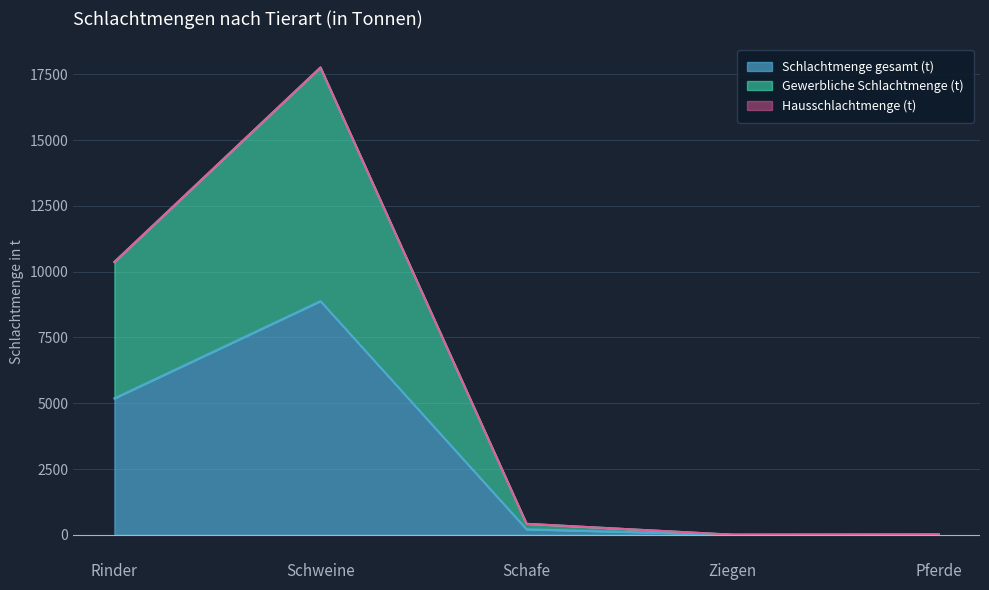

The value of Schlachtmenge gesamt (t) at Pferde is 5. True or false?

True